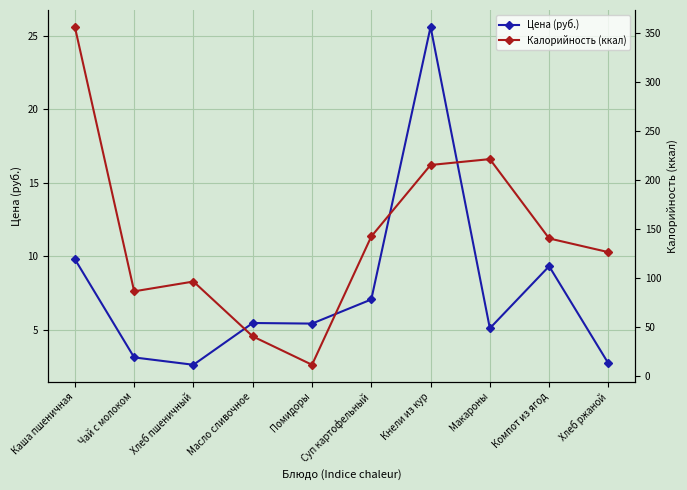

True or false: Цена (руб.) and Калорийность (ккал) cross at least once.

False